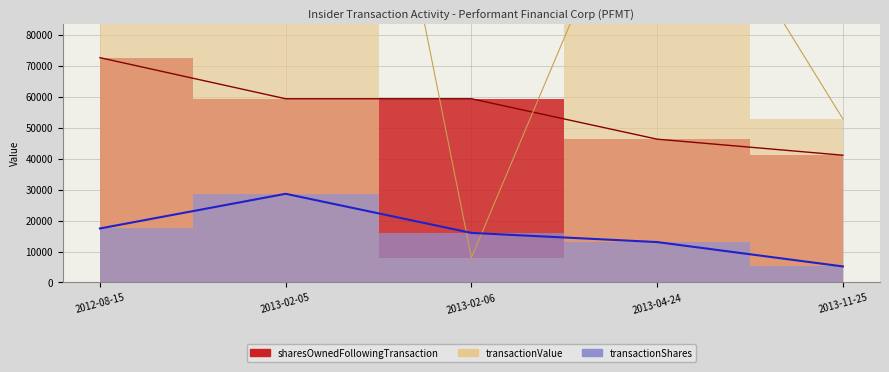

At how many categories does at least one series exceed 56192?

4